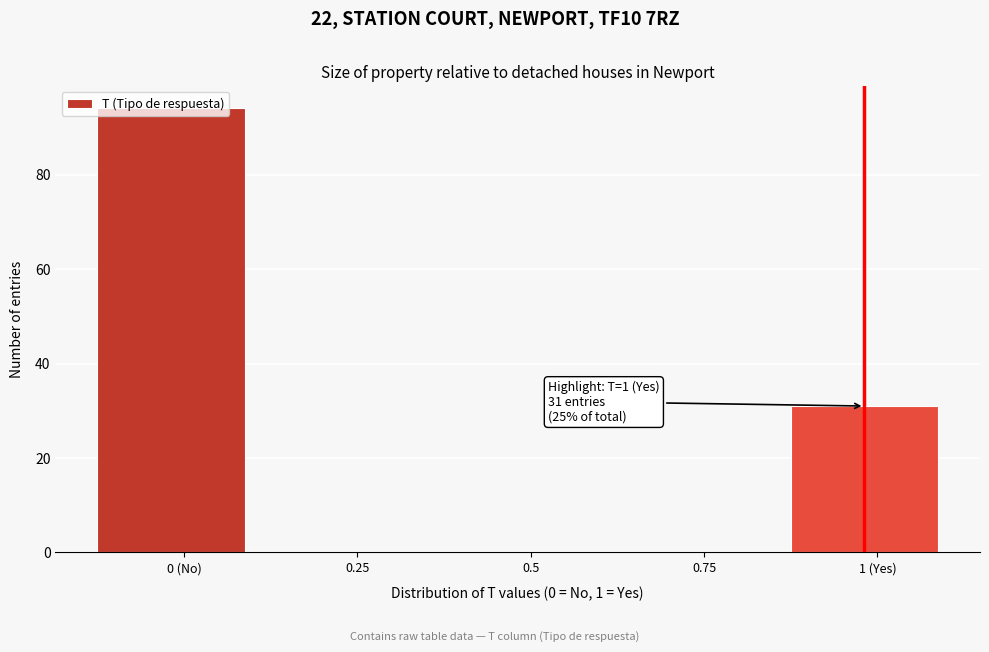

Is it true that the value at 0.25 is 0?

True